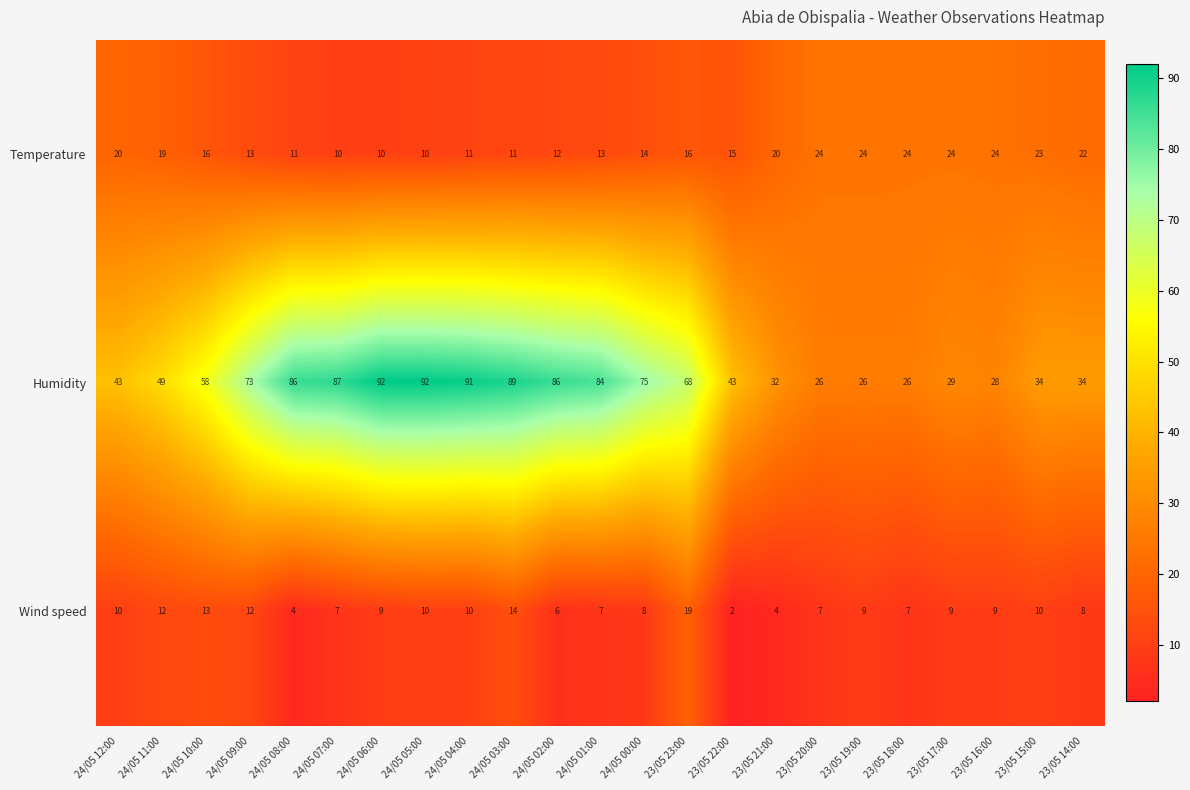

What is the sum of all Wind speed values?

206